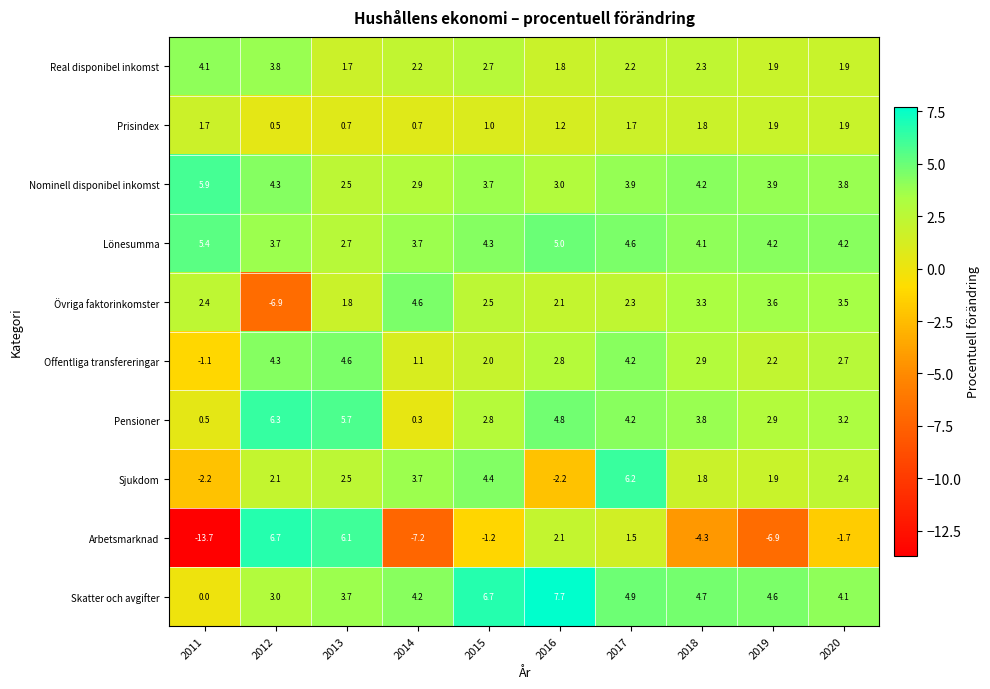

Which series has the largest total across all categories?

Skatter och avgifter